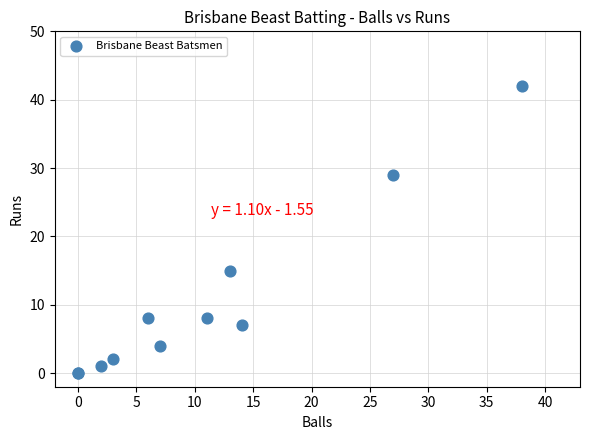

What Y value in the scatter plot is closest to 21?

15